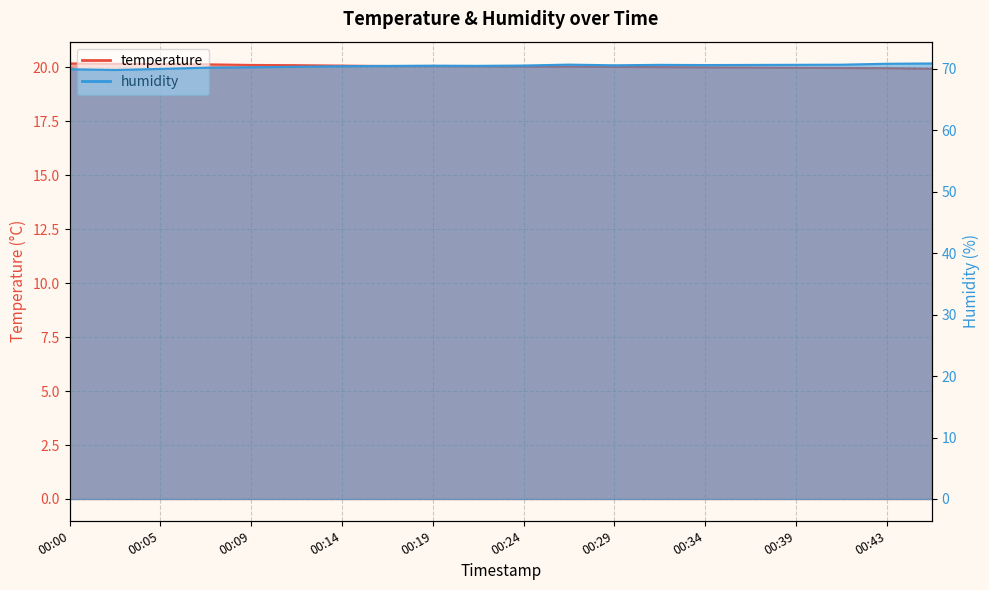

What is the difference between the maximum and minimum values in the humidity series?

1.1